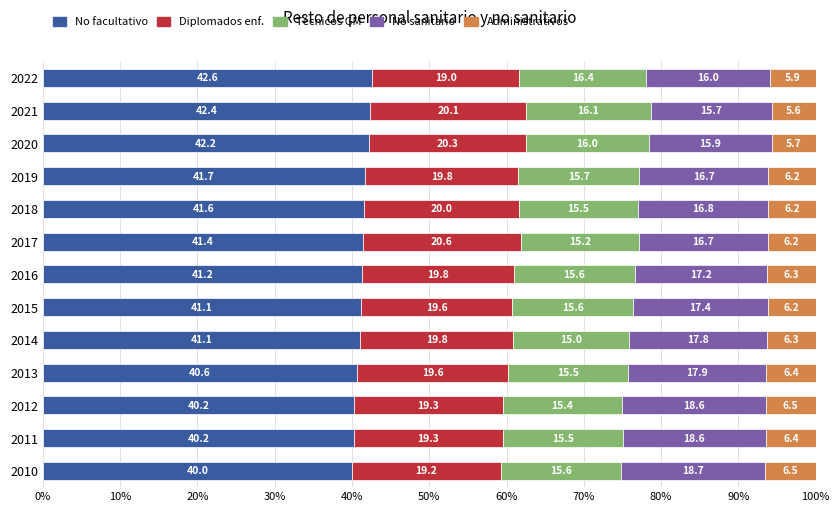

What value does the No facultativo series have at 2016?

41.2